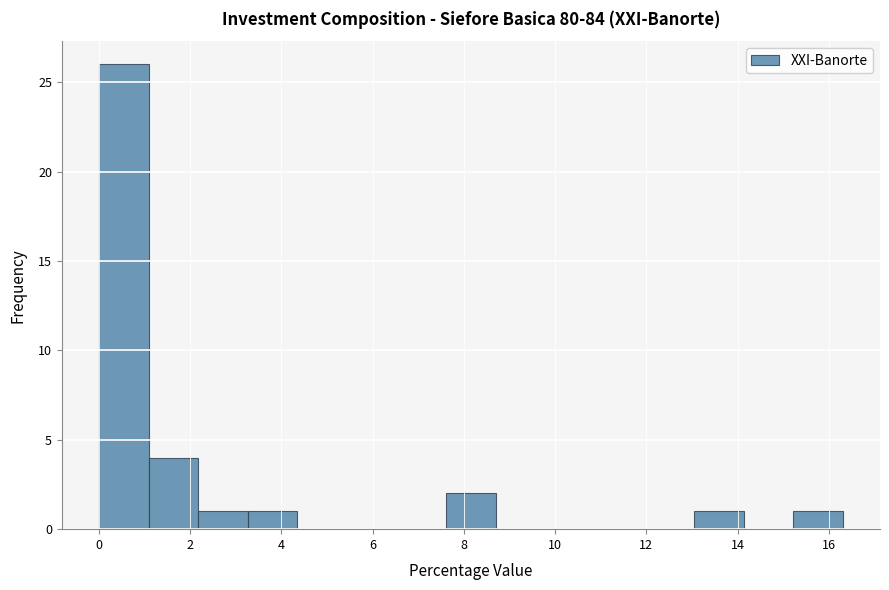

Reading left to right, list every bar in this chart as the range it spans on the x-axis followed by its height. Neither the bar edges nor the heights are printed on the chart, so give them approximately, as read against the axes.

0.0 to 1.0: 26
1.0 to 2.2: 4
2.2 to 3.2: 1
3.2 to 4.4: 1
4.4 to 5.4: 0
5.4 to 6.6: 0
6.6 to 7.6: 0
7.6 to 8.6: 2
8.6 to 9.8: 0
9.8 to 10.8: 0
10.8 to 12.0: 0
12.0 to 13.0: 0
13.0 to 14.2: 1
14.2 to 15.2: 0
15.2 to 16.4: 1